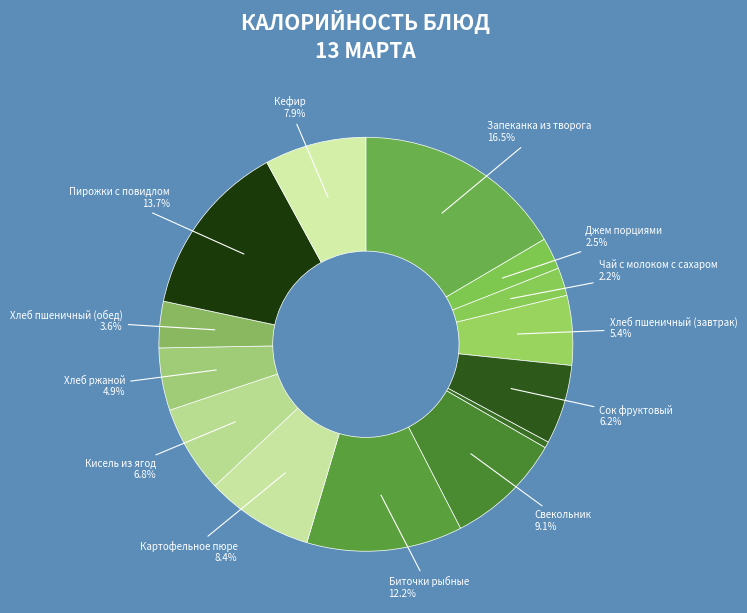

Which category has the biggest portion of the pie?

Запеканка из творога